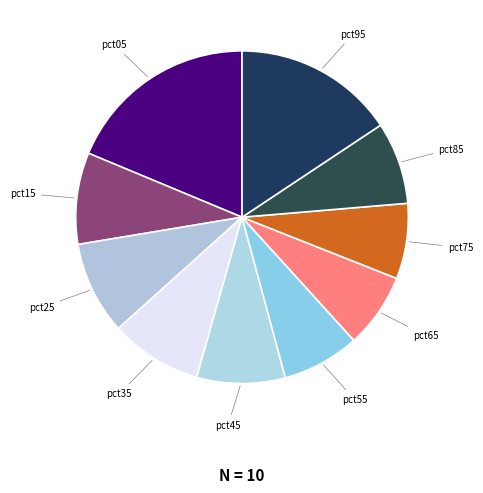

How many segments does this pie chart have?

10